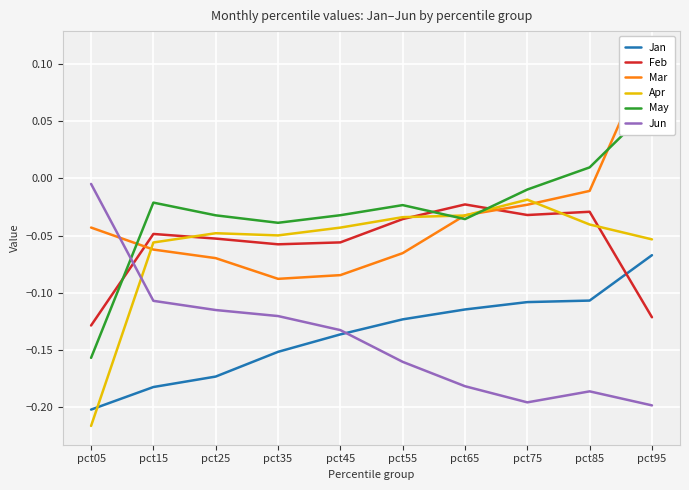

At which label does Apr reach its minimum?

pct05